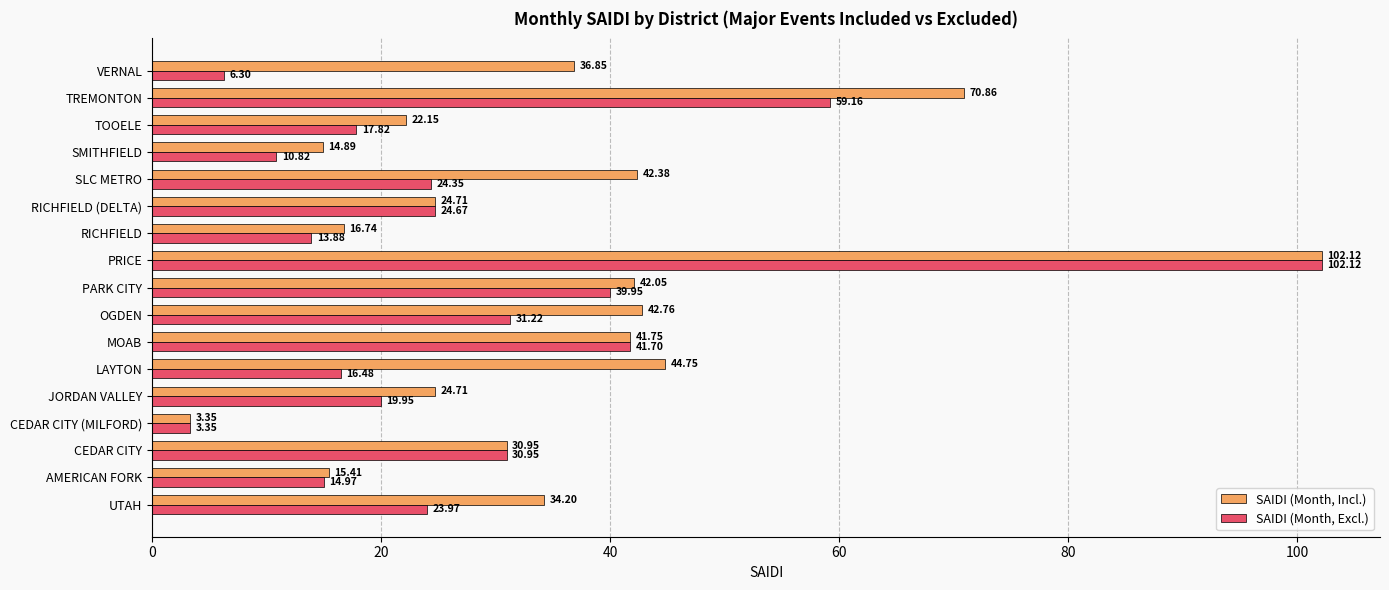

At which label is SAIDI (Month, Incl.) closest to 52?

LAYTON